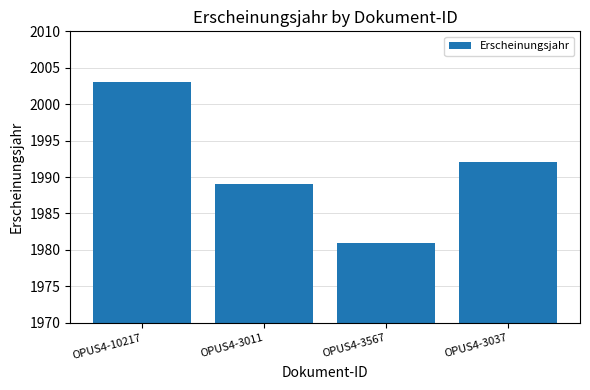

Rank the categories by value from highest to lowest.

OPUS4-10217, OPUS4-3037, OPUS4-3011, OPUS4-3567